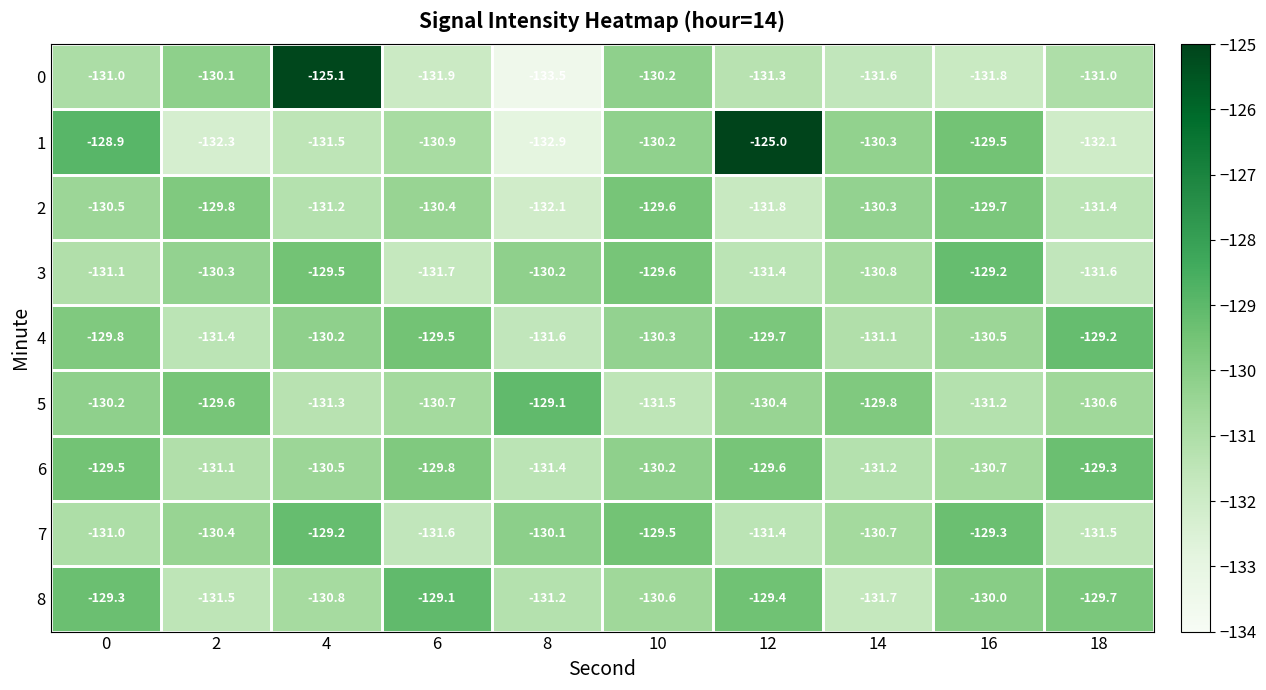

Between 10 and 14, which series saw the biggest shift?

5